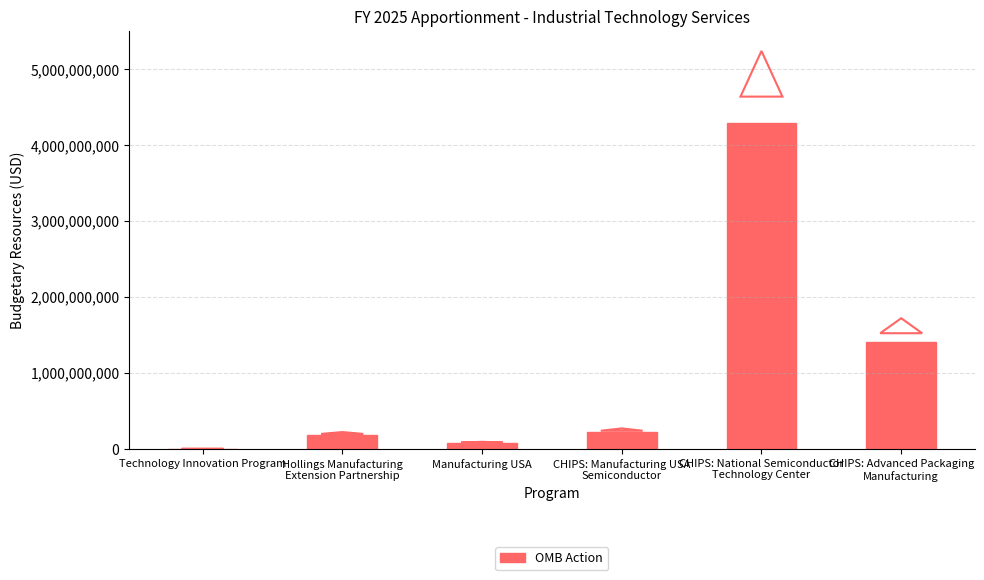

Approximately how many times larger is the value at Hollings Manufacturing
Extension Partnership compared to Technology Innovation Program?

2360.7